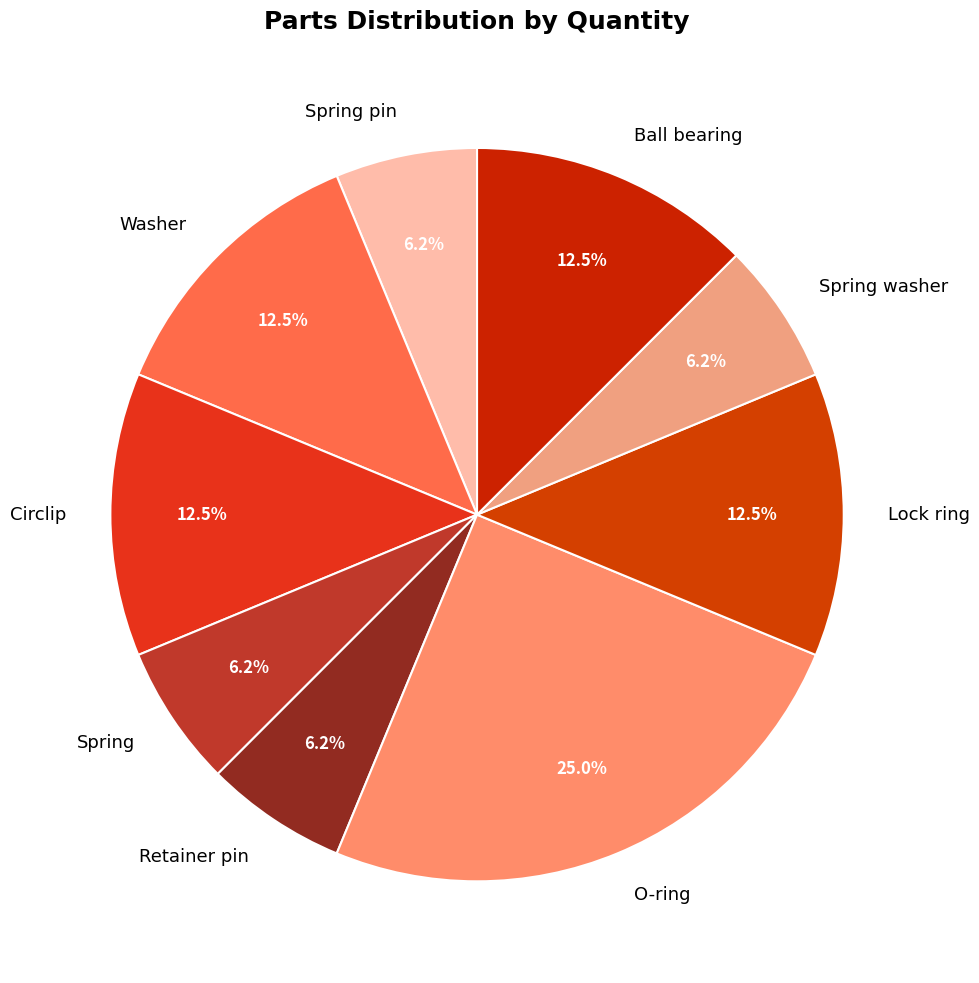

Between Spring pin and Washer, which is larger?

Washer